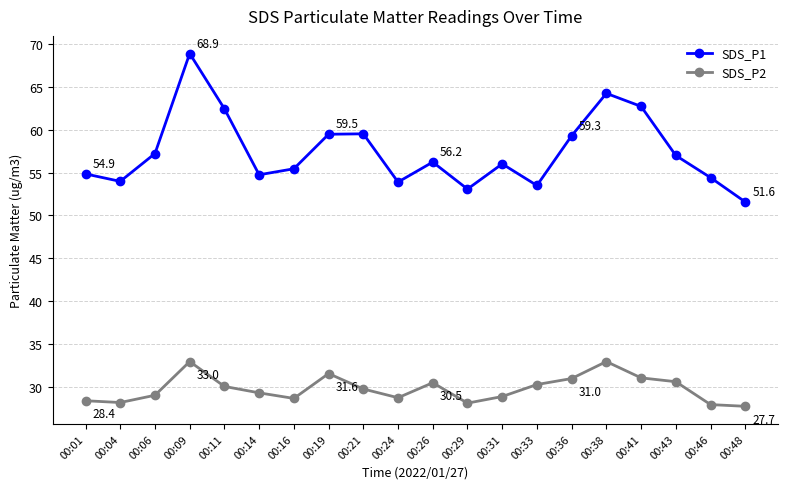

Is the value of SDS_P2 at 00:43 greater than the value of SDS_P1 at 00:04?

No